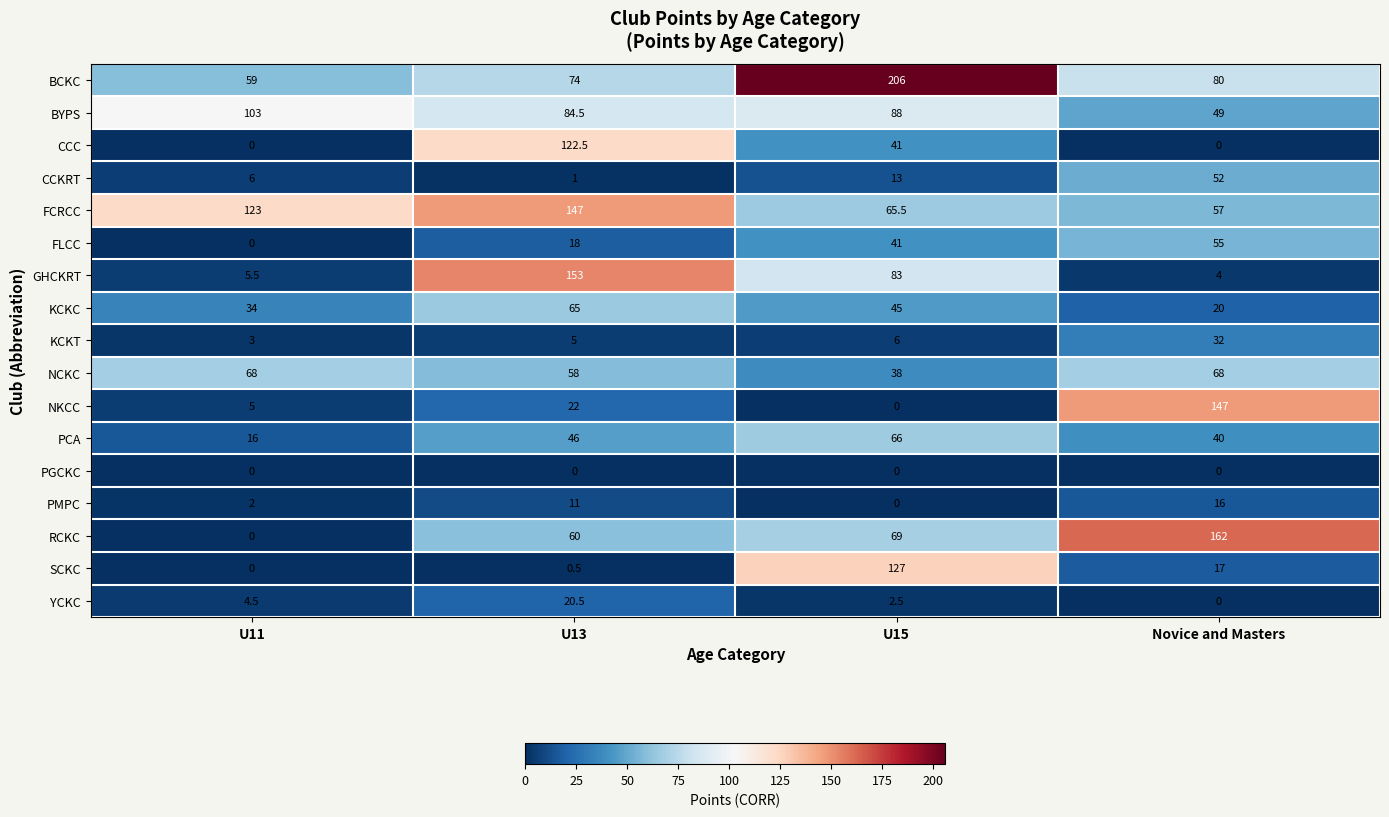

What is the sum of the FLCC values at Novice and Masters and U11?

55.0